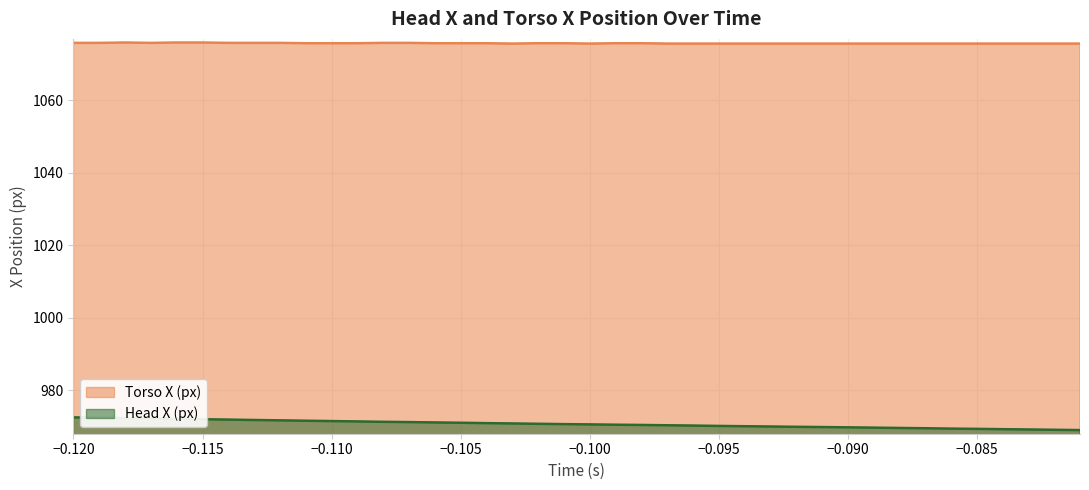

What is the value of the Head X (px) point at the 30th from the left?

969.8